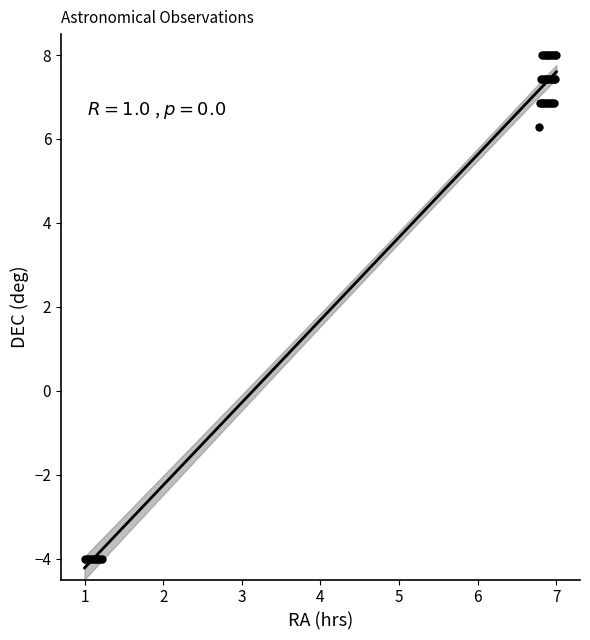

What Y value in the scatter plot is closest to 2?

6.3